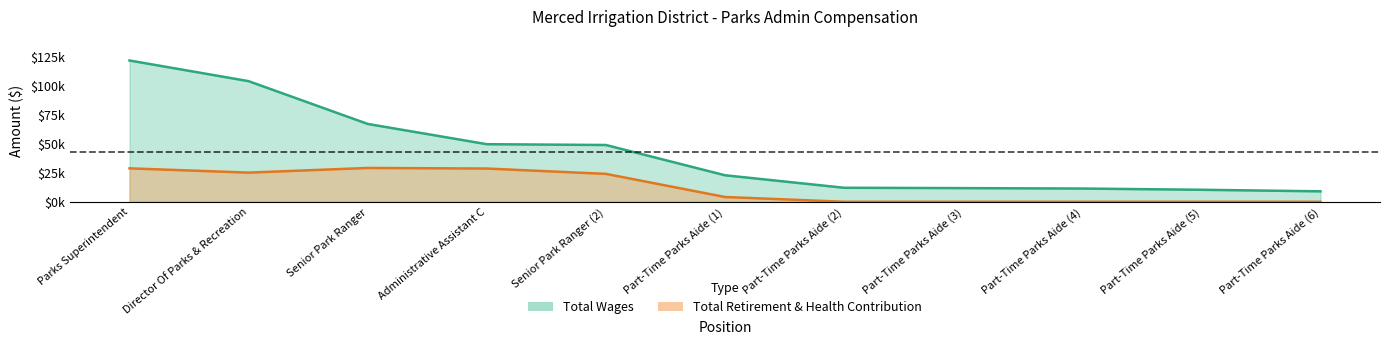

Which category has the highest value across all series?

Parks Superintendent